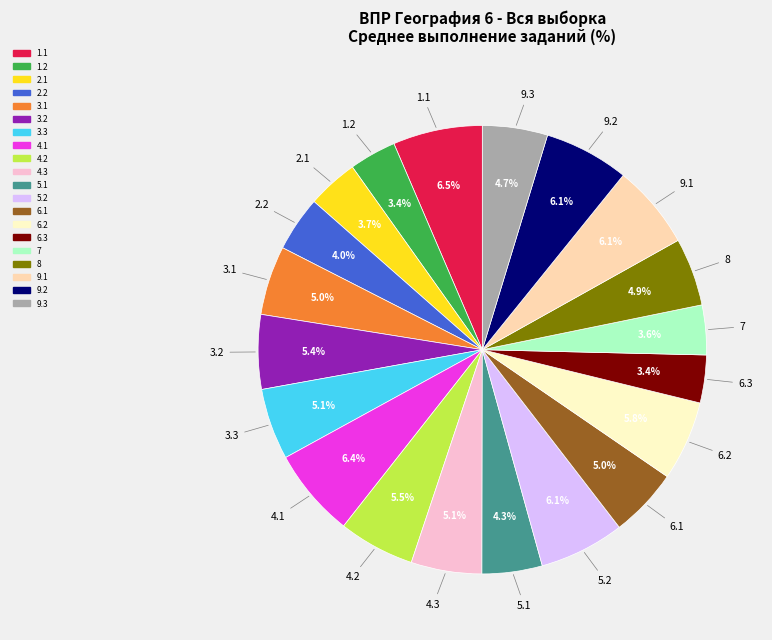

Which has a higher value, 4.2 or 2.1?

4.2